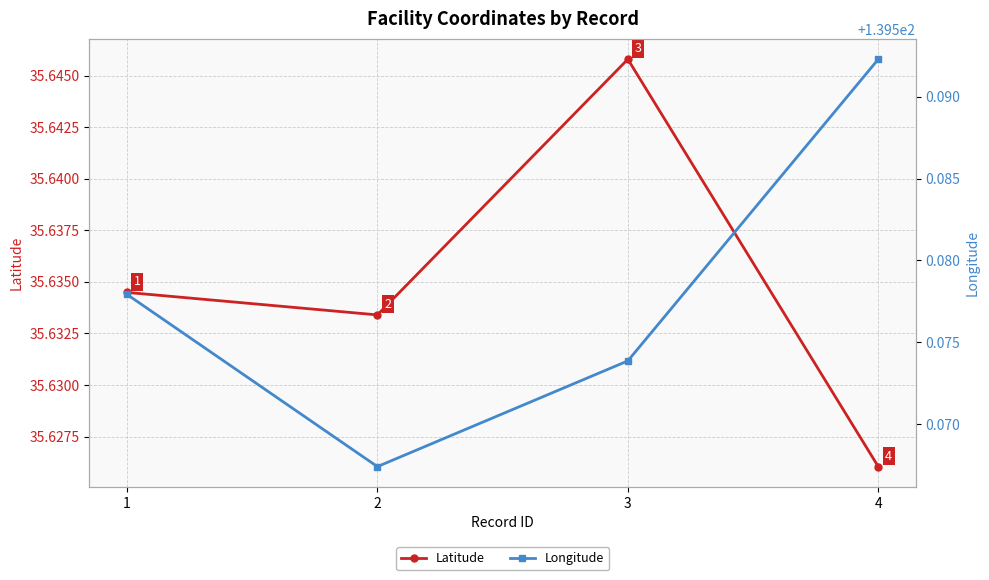

Between 1 and 3, which series saw the biggest shift?

Latitude